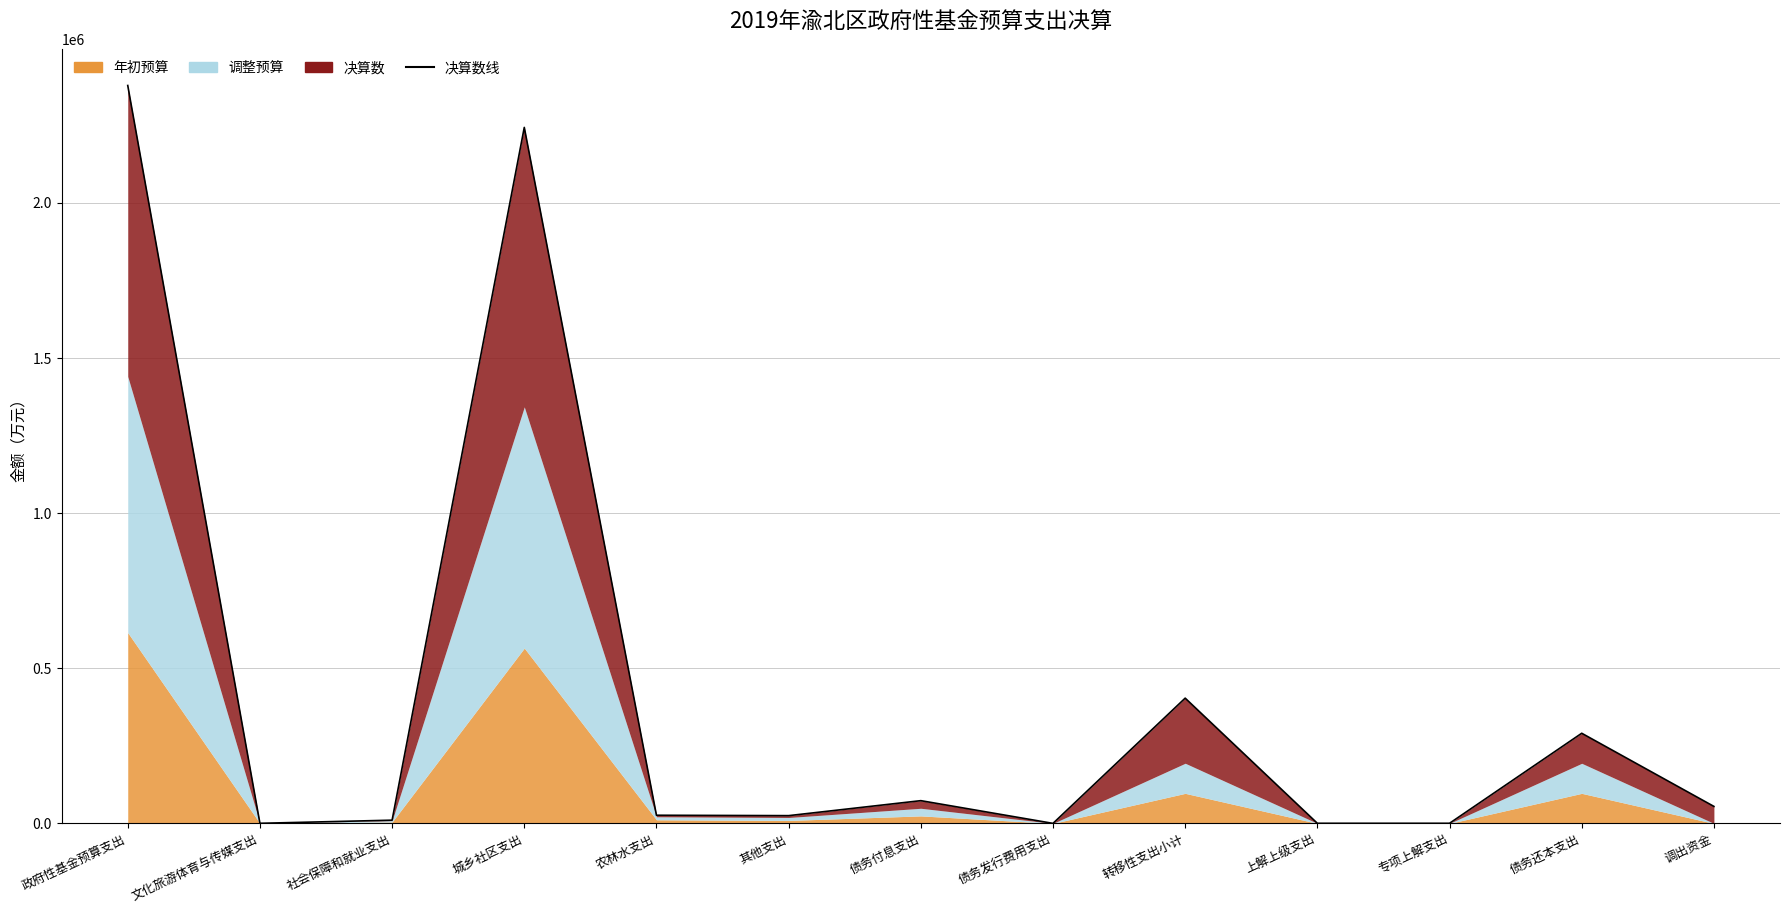

What is the label of the 11th point from the left?

专项上解支出